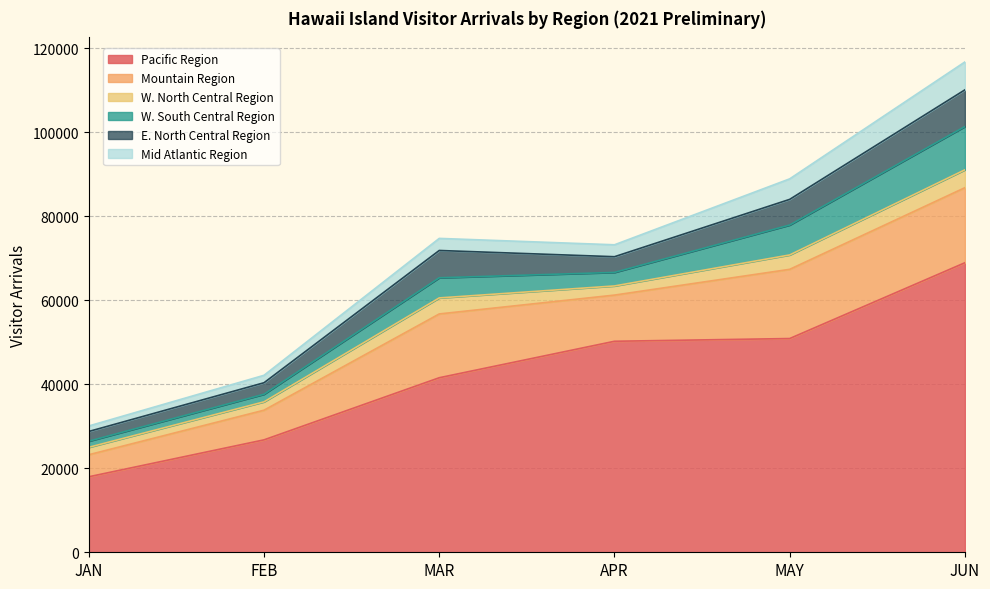

What is the spread (max minus min) of values at MAR?

38692.6